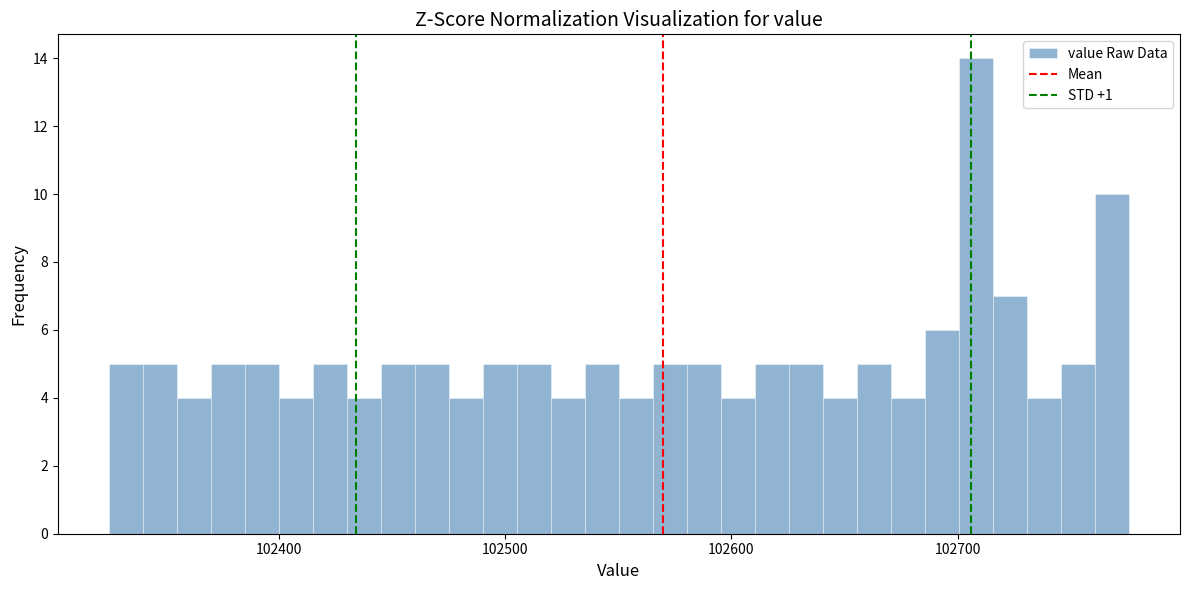

Read against the x-axis, roughly where is the centre of the tallest bar?

102710